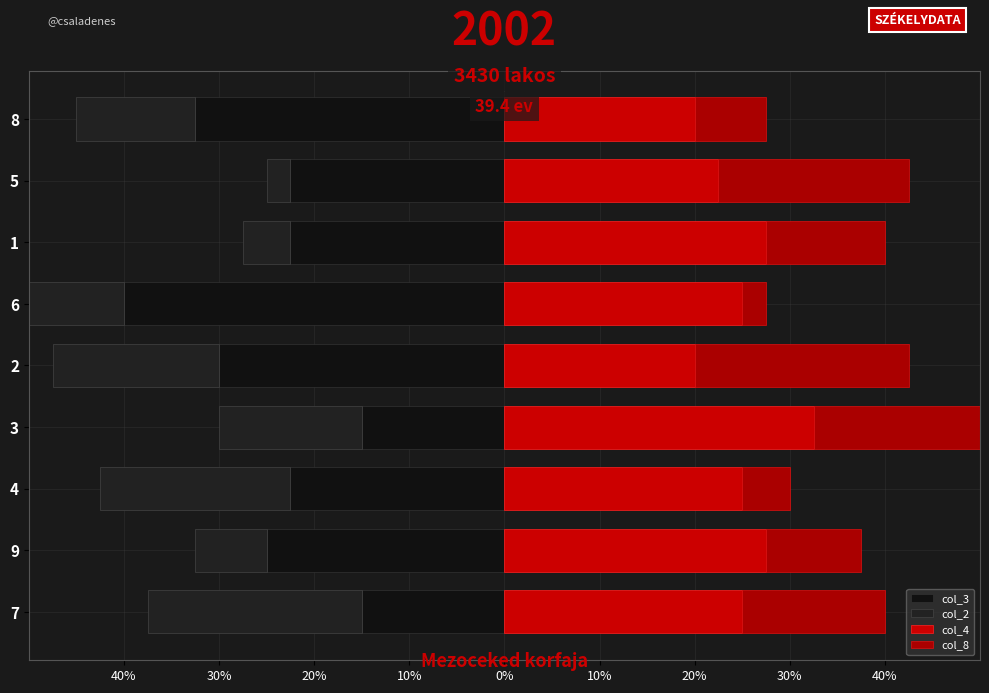

What is the sum of all col_2 values?

-1.1